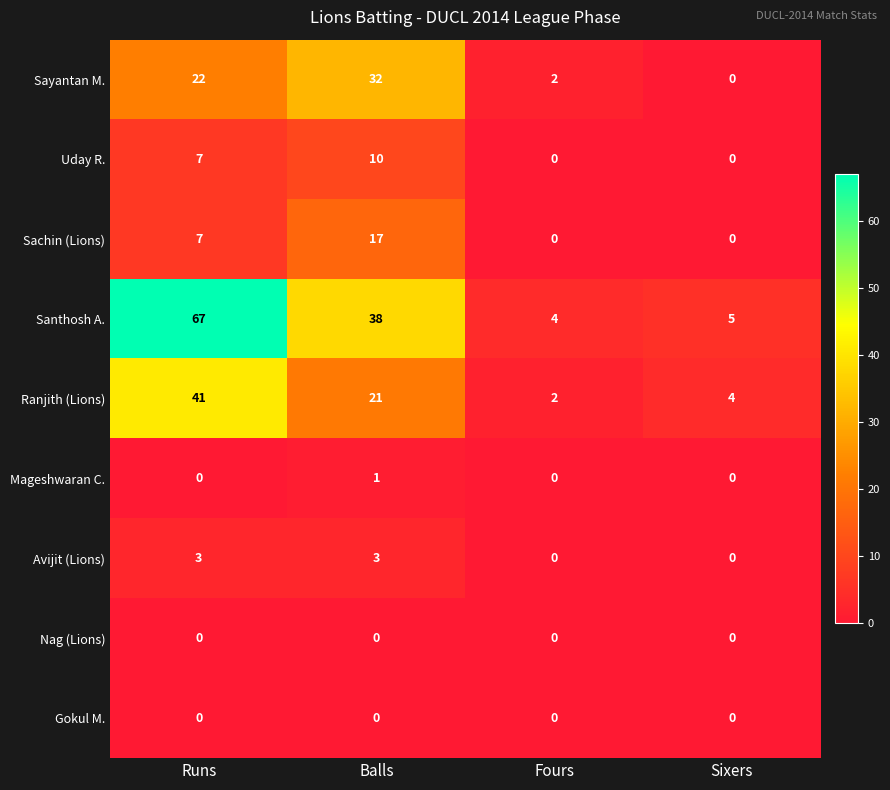

At how many categories does at least one series exceed 40?

1